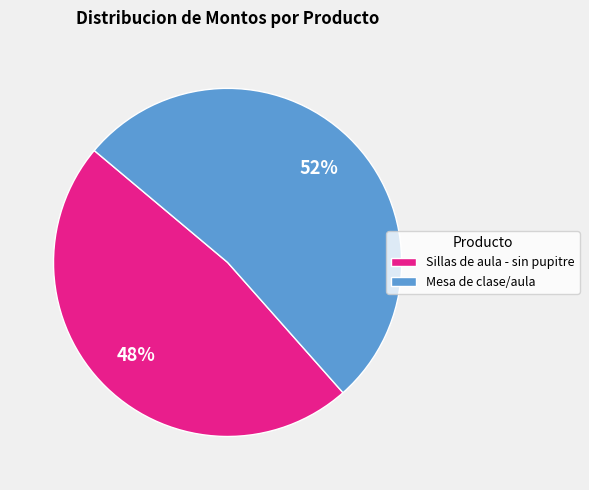

What is the ratio of the value at Mesa de clase/aula to the value at Sillas de aula - sin pupitre?

1.1